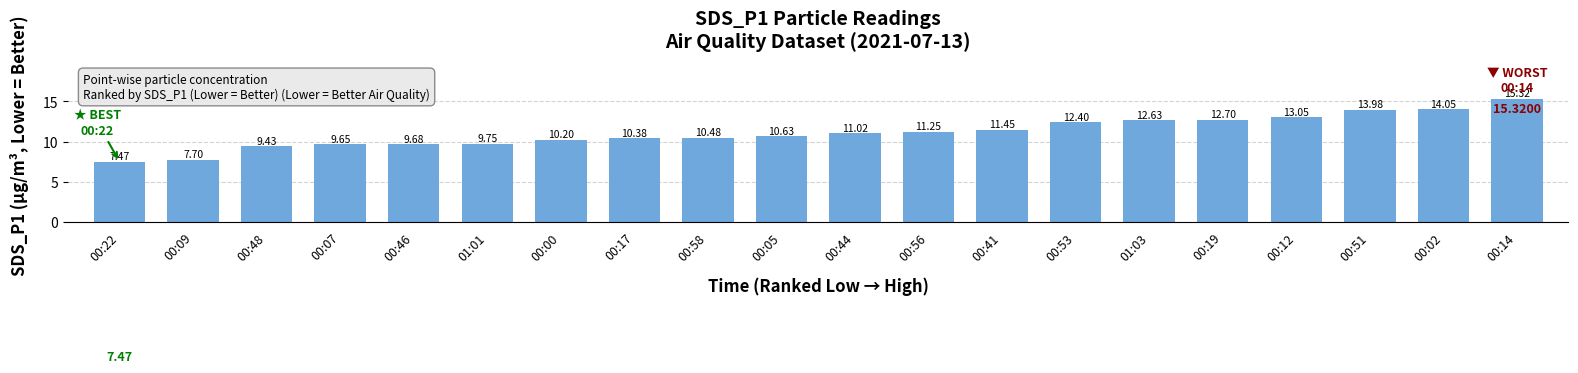

What is the label of the 12th bar from the left?

00:56